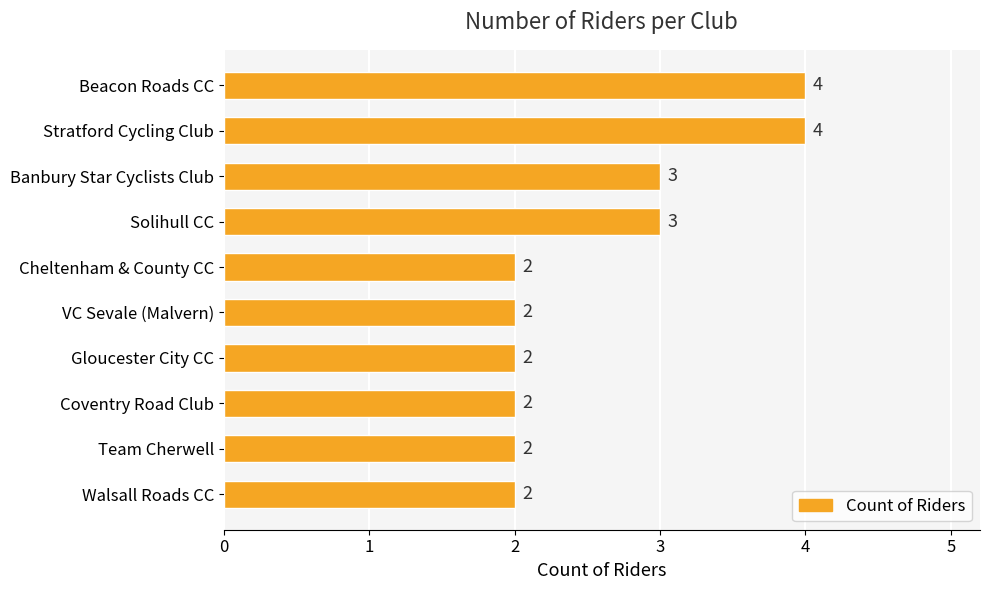

What is the smallest value displayed?

2